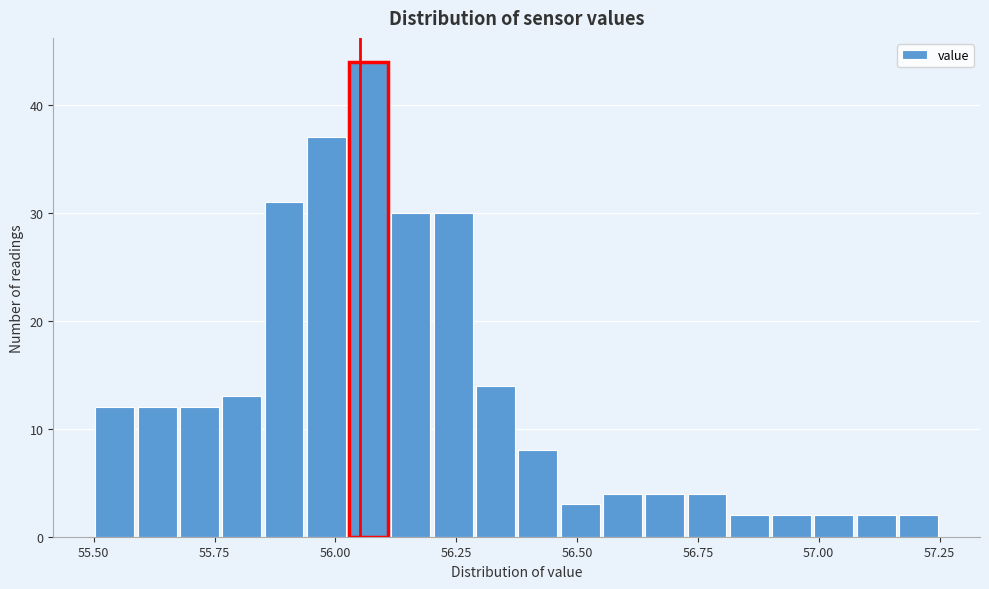

Read against the x-axis, roughly where is the centre of the tallest bar?

56.05